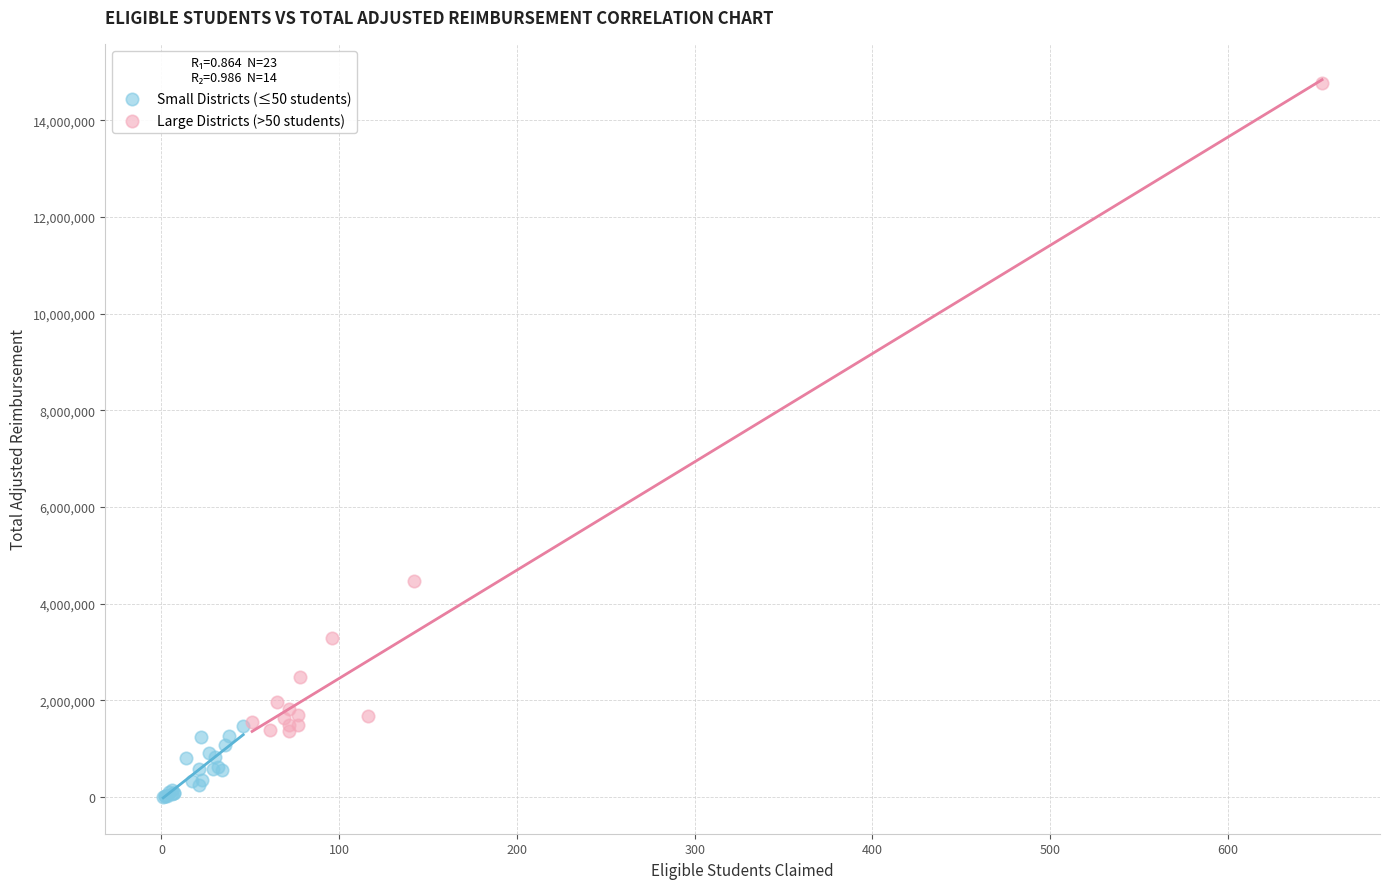

Which series contains the lowest Y value?

Small Districts (≤50 students)